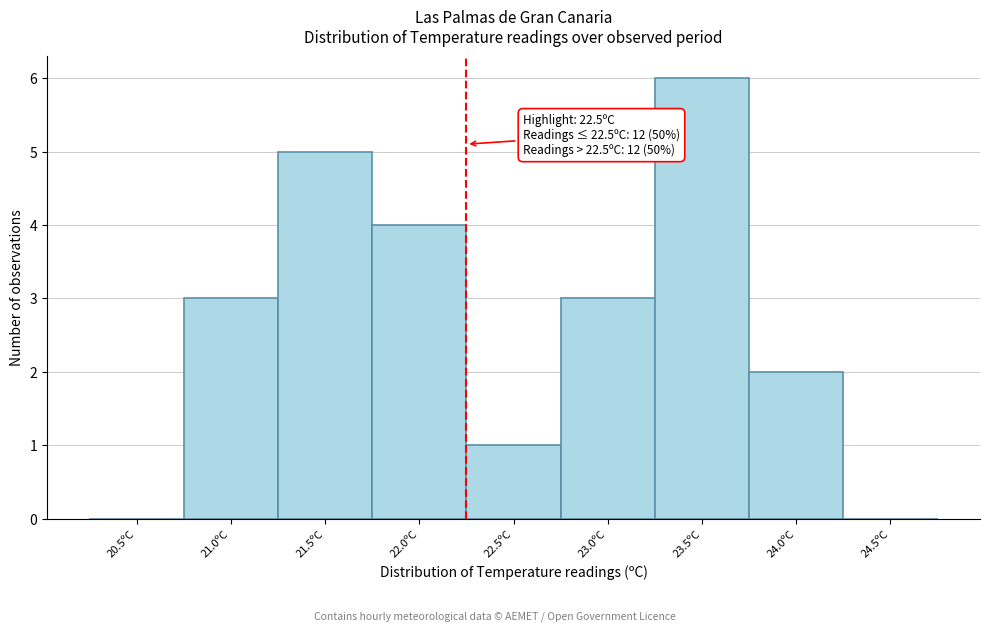

Reading right to left, transcribe all the data shown in this chart.

24.5ºC=0	24.0ºC=2	23.5ºC=6	23.0ºC=3	22.5ºC=1	22.0ºC=4	21.5ºC=5	21.0ºC=3	20.5ºC=0